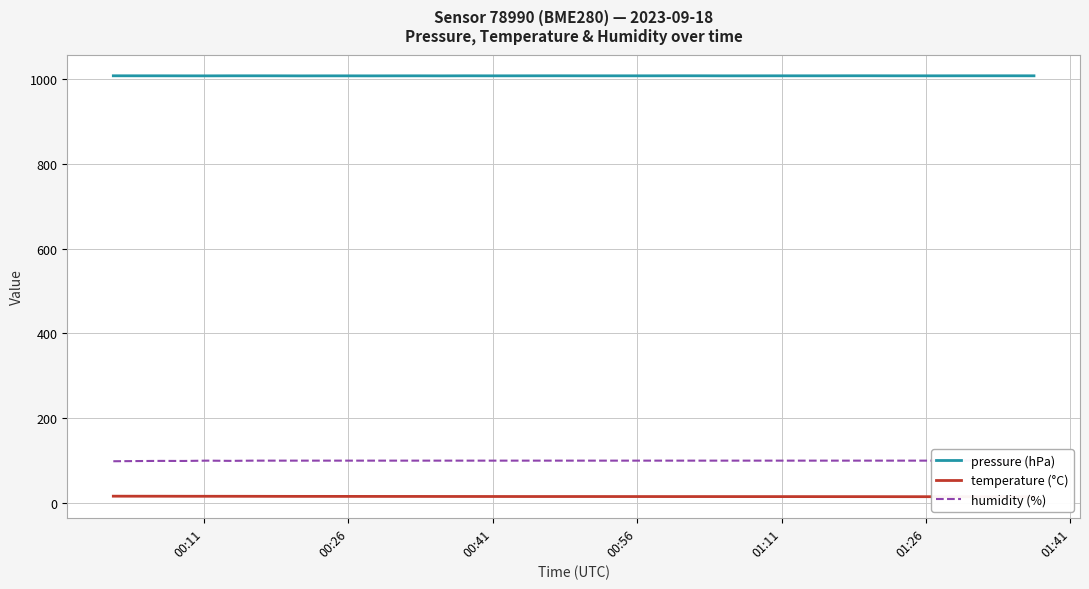

List the series in order of their peak value, highest first.

pressure (hPa), humidity (%), temperature (°C)